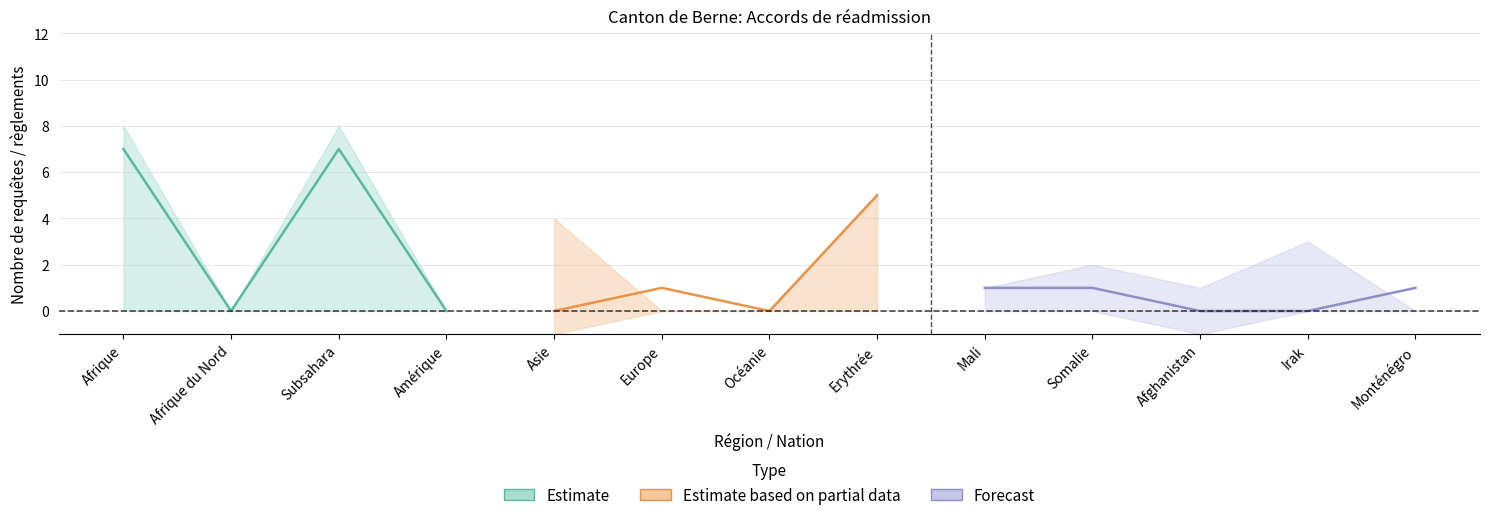

What is the sum of all Procédures Out values?

23